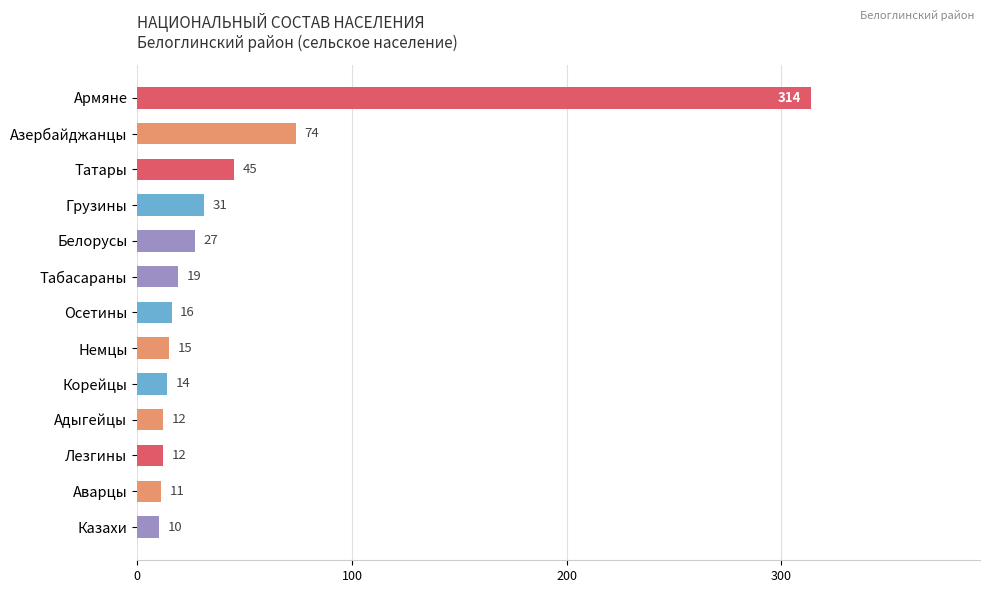

Does the chart contain stacked bars?

No